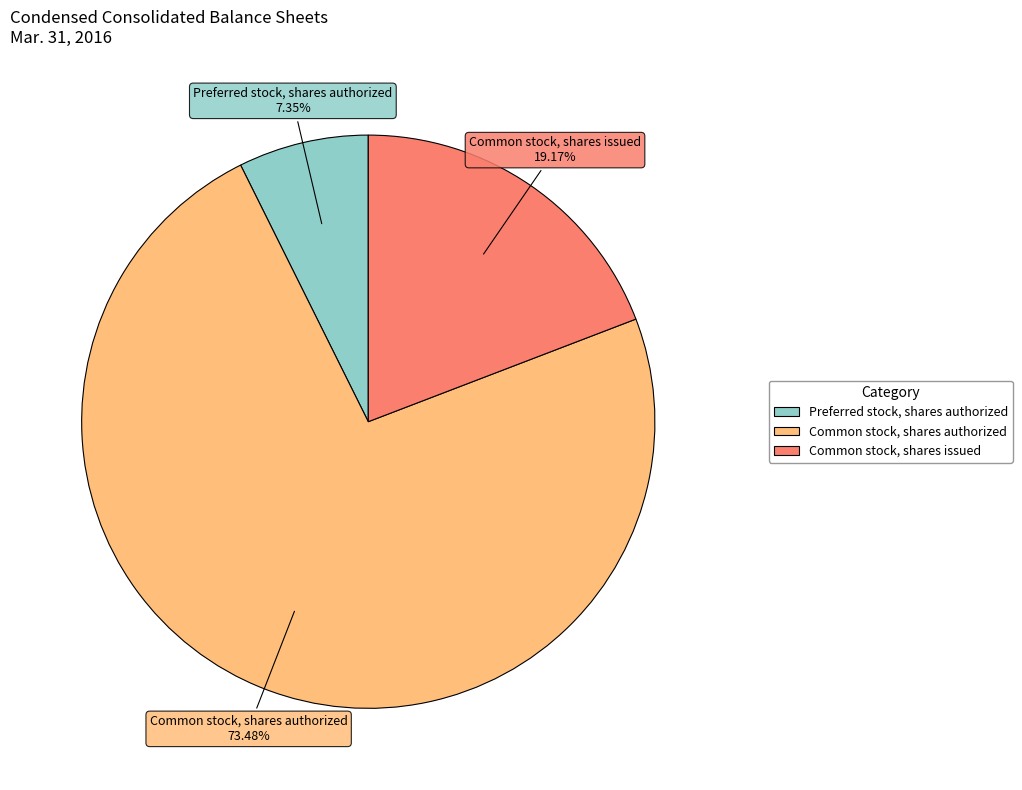

To the nearest percent, what percentage of the pie is Preferred stock, shares authorized?

7%